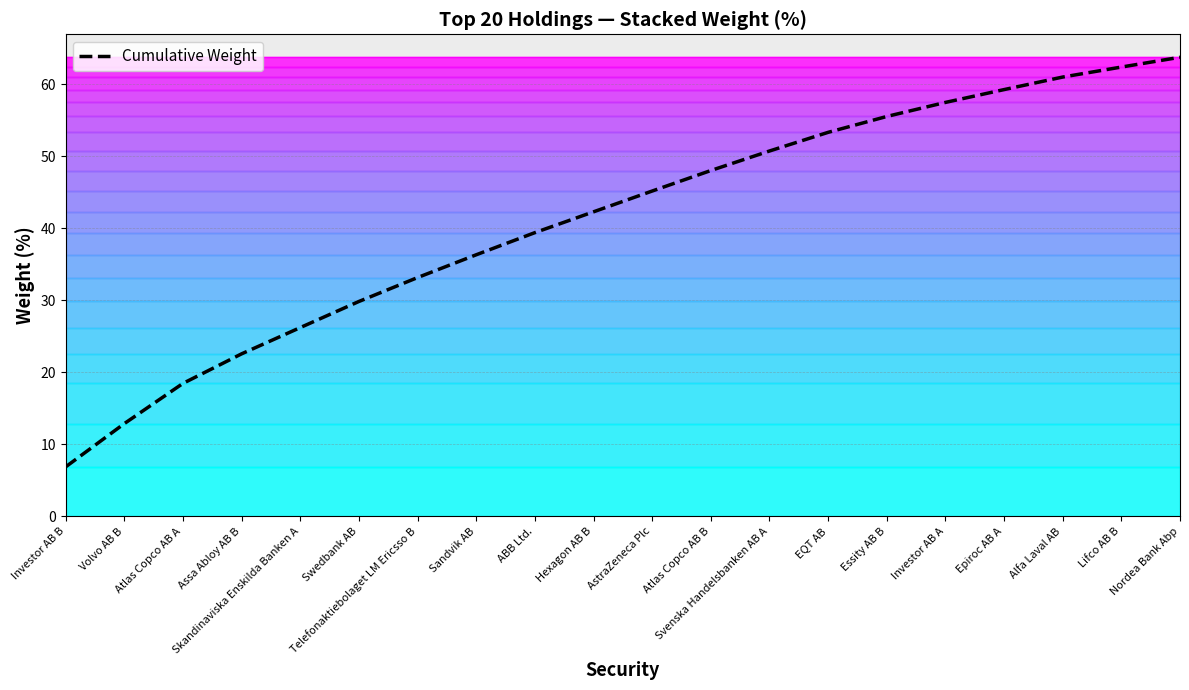

True or false: there are more than 2 points higher than both neighbors.

False